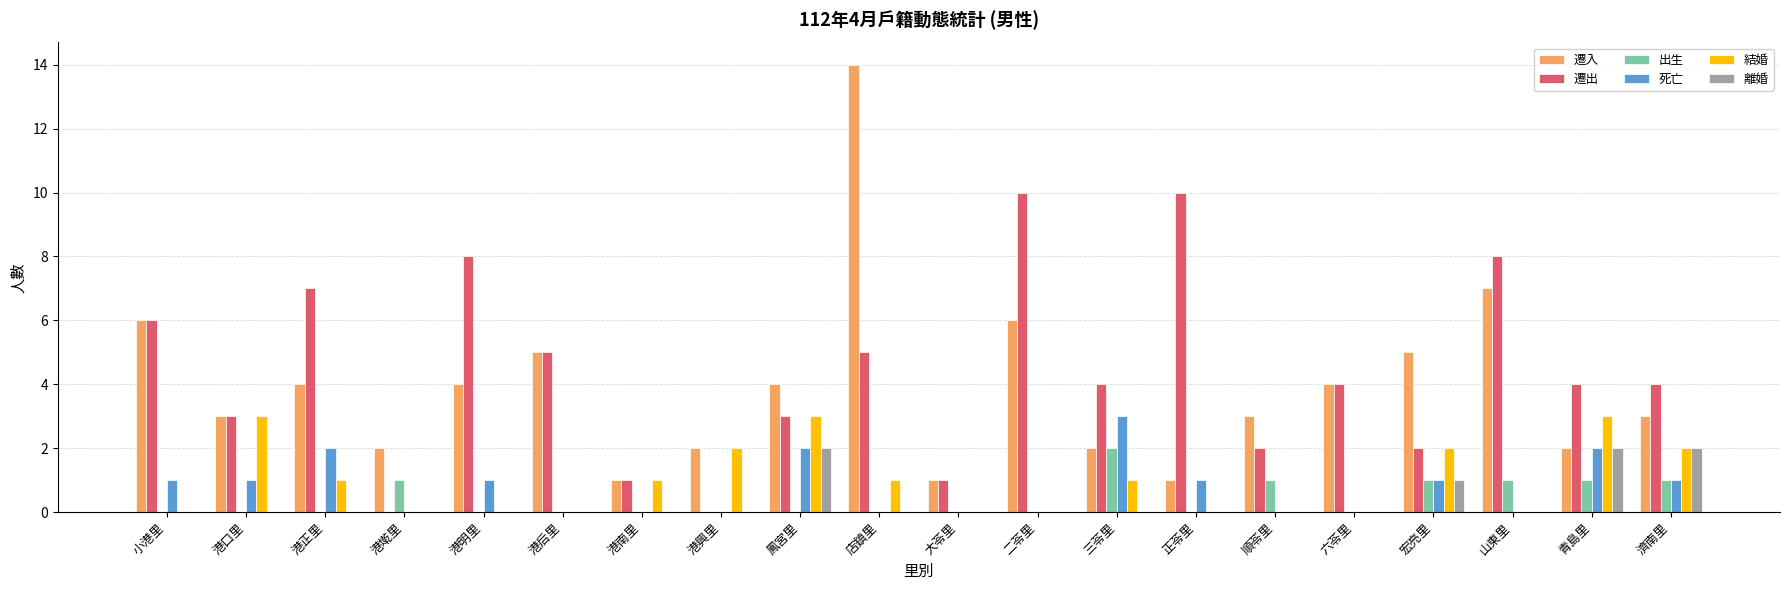

At which label does 遷入 first exceed 4?

小港里